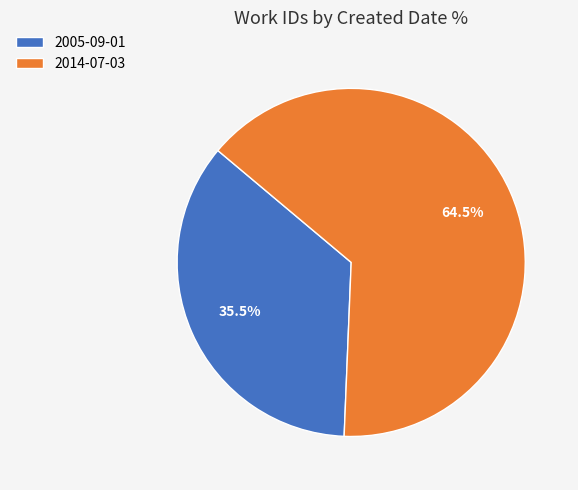

Count the number of slices in the pie.

2